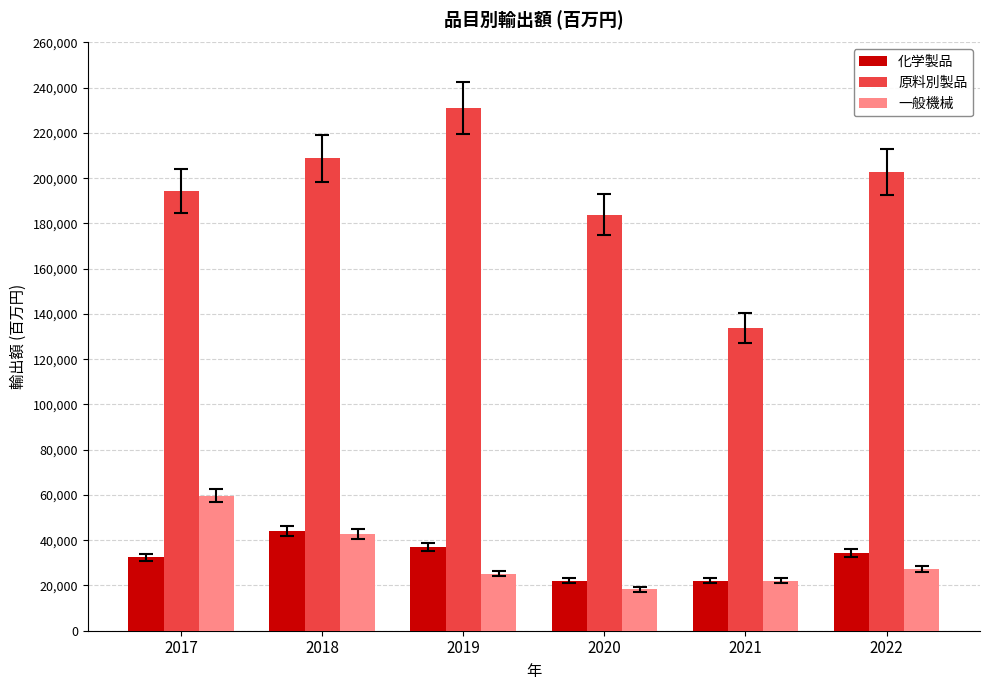

At which label does 化学製品 reach its peak?

2018